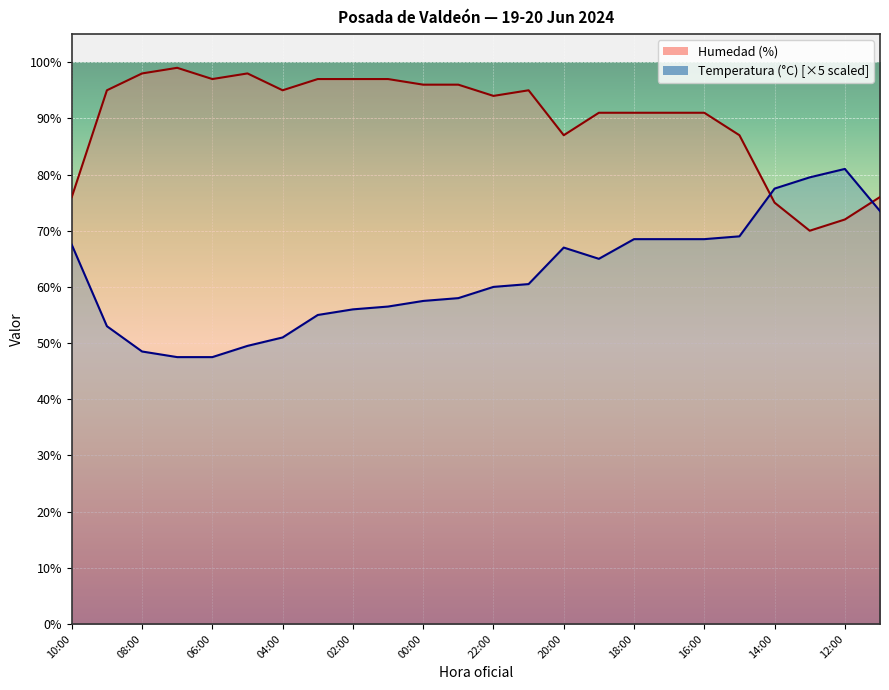

How many interior local valleys does the Humedad (%) series have?

5